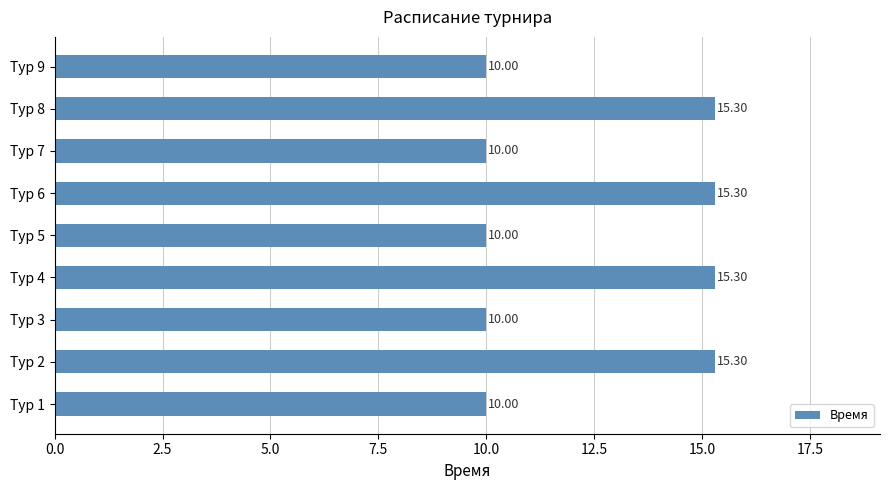

What is the change in value from Тур 2 to Тур 5?

-5.3